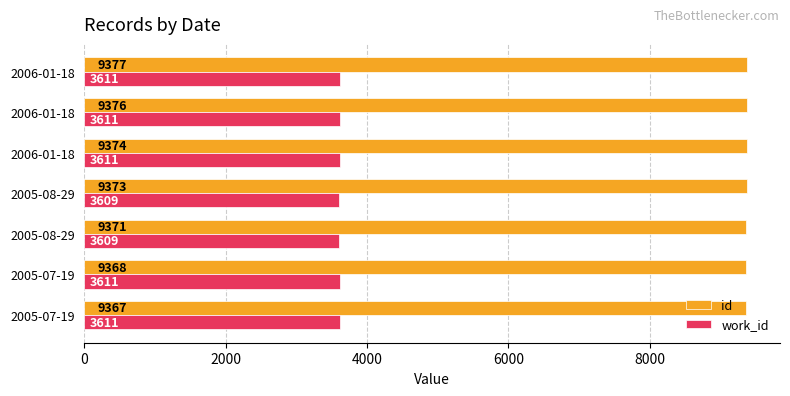

How many values in the id series are below 9373?

3